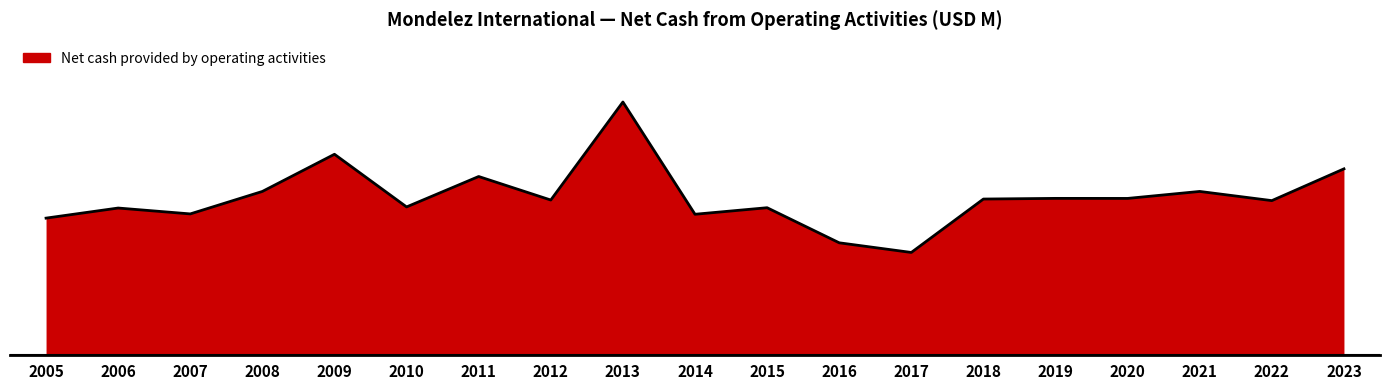

Reading left to right, transcribe all the data shown in this chart.

3464	3720	3571	4141	5084	3748	4520	3923	6410	3562	3728	2838	2593	3948	3965	3964	4141	3908	4714